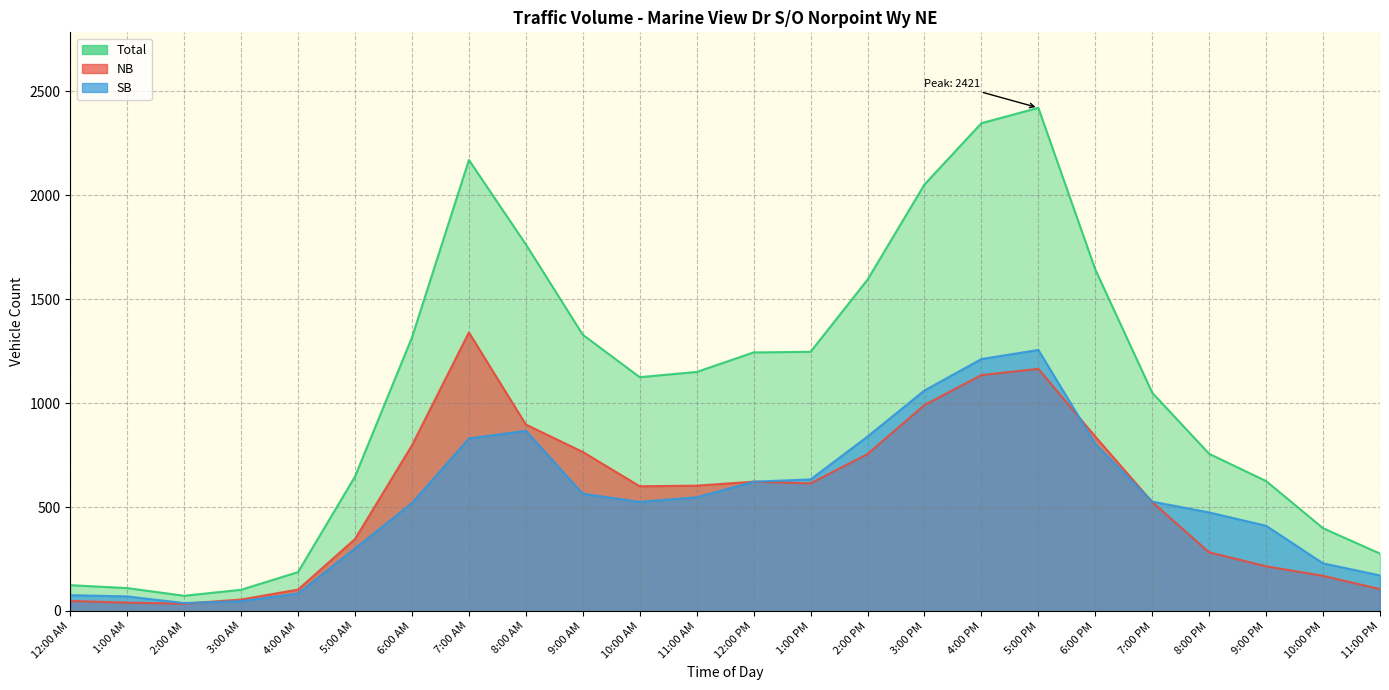

What is the sum of the NB values at 11:00 PM and 3:00 PM?

1096